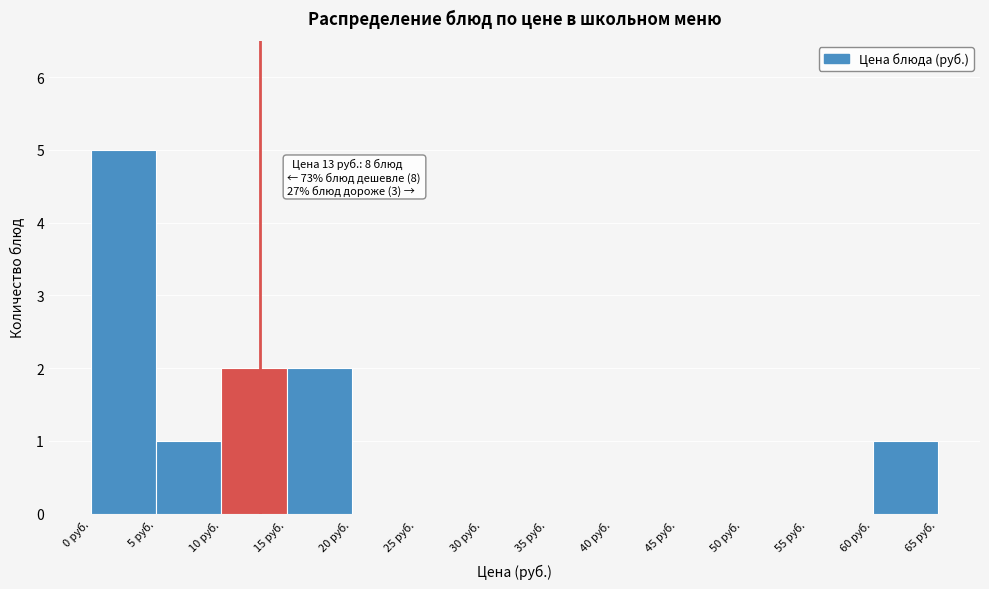

Which range on the x-axis has the tallest bar?

0 to 5